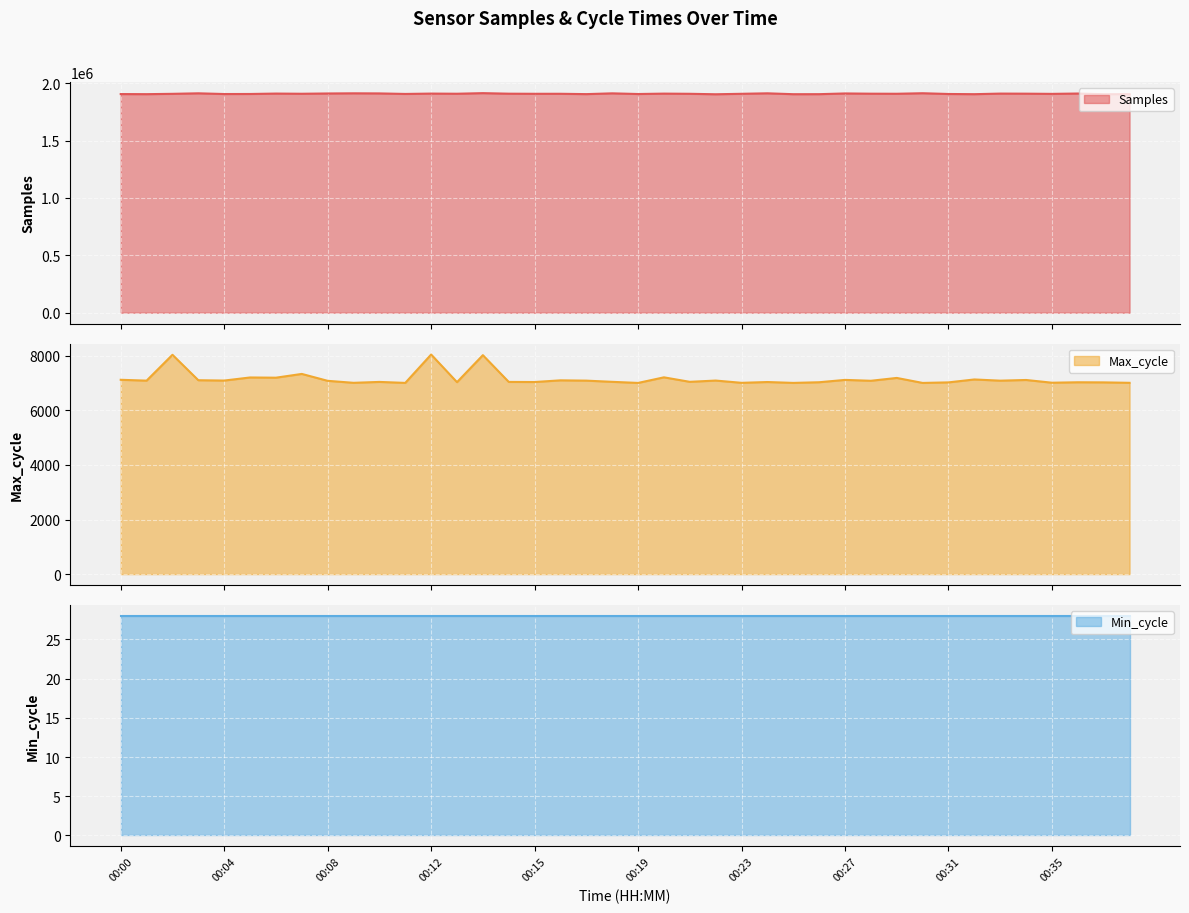

List the series in order of their peak value, lowest first.

Min_cycle line, Max_cycle line, Samples line